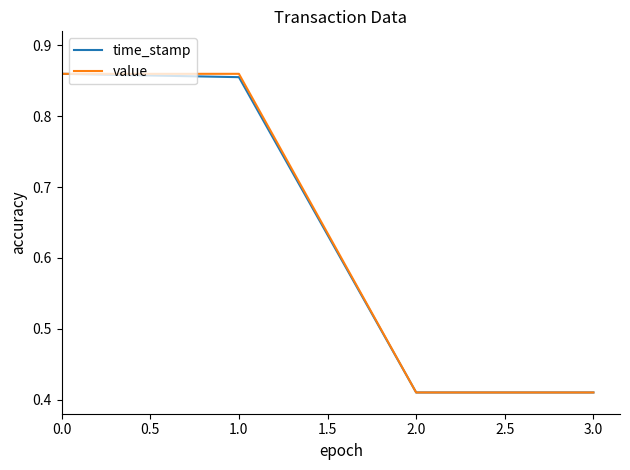

What position from the left is 2.0?

3